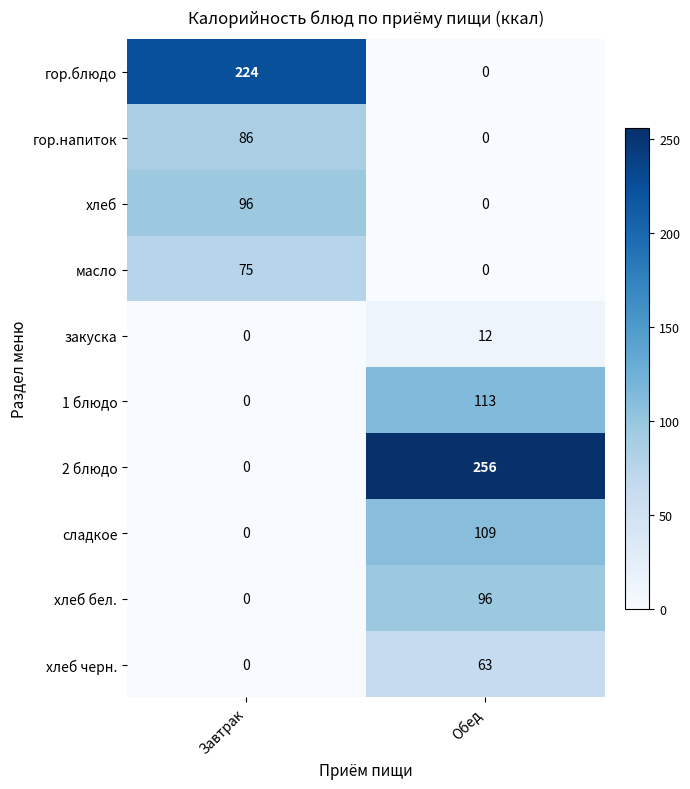

Rank the categories by сладкое value from lowest to highest.

Завтрак, Обед